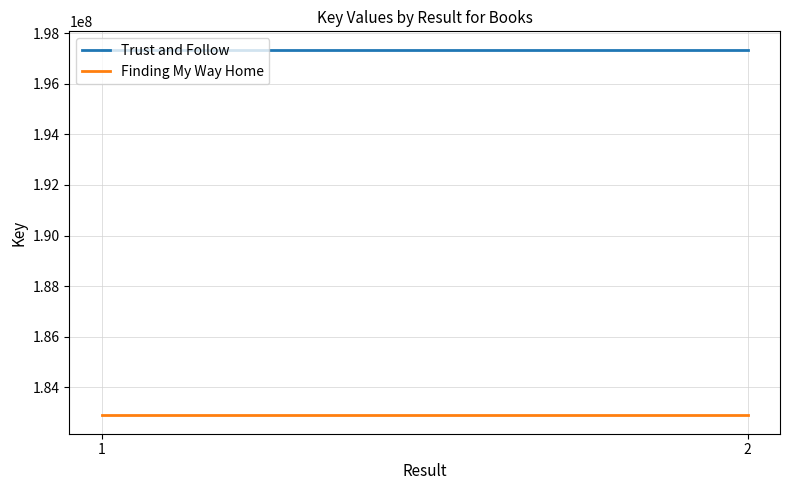

Which series has the largest range (max minus min)?

Trust and Follow